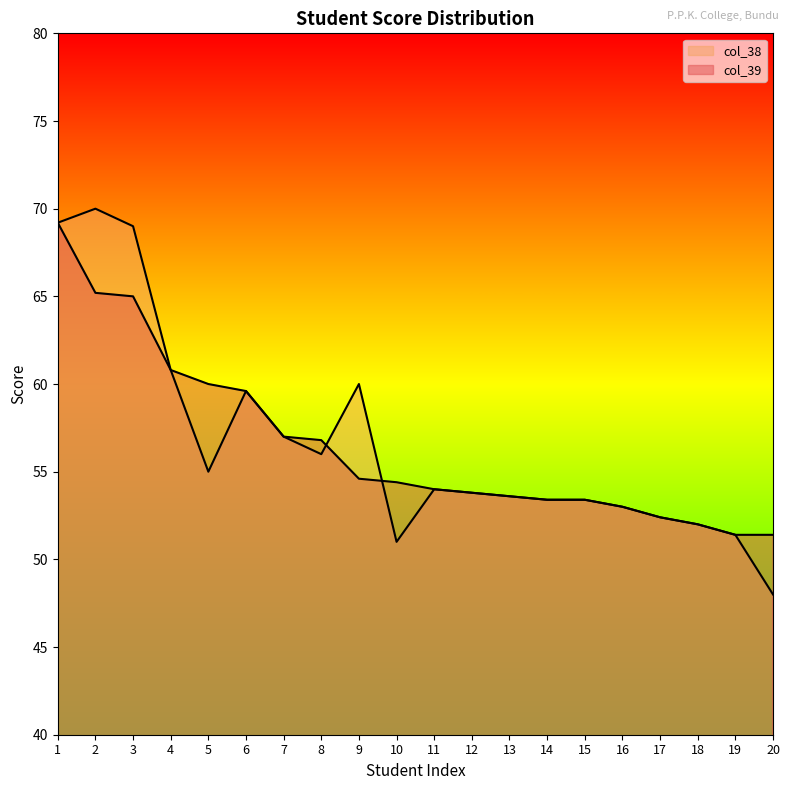

Is the value of col_38 at 13 greater than the value of col_39 at 7?

No